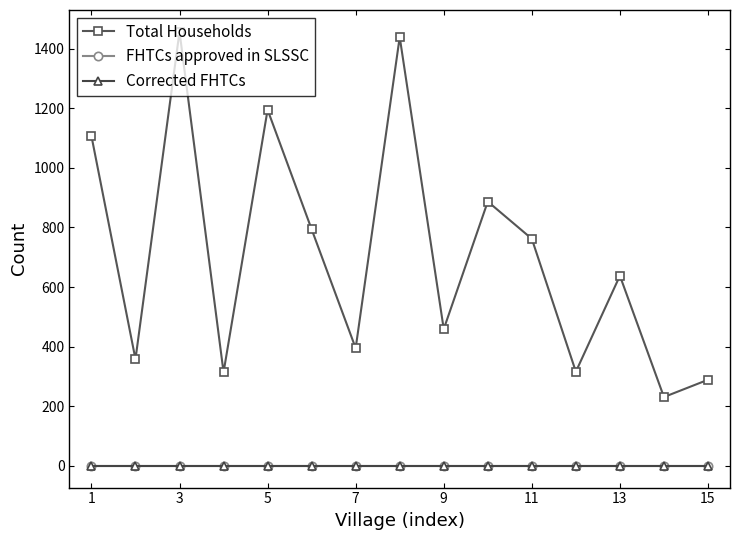

Is this an area chart (filled region under the line)?

No